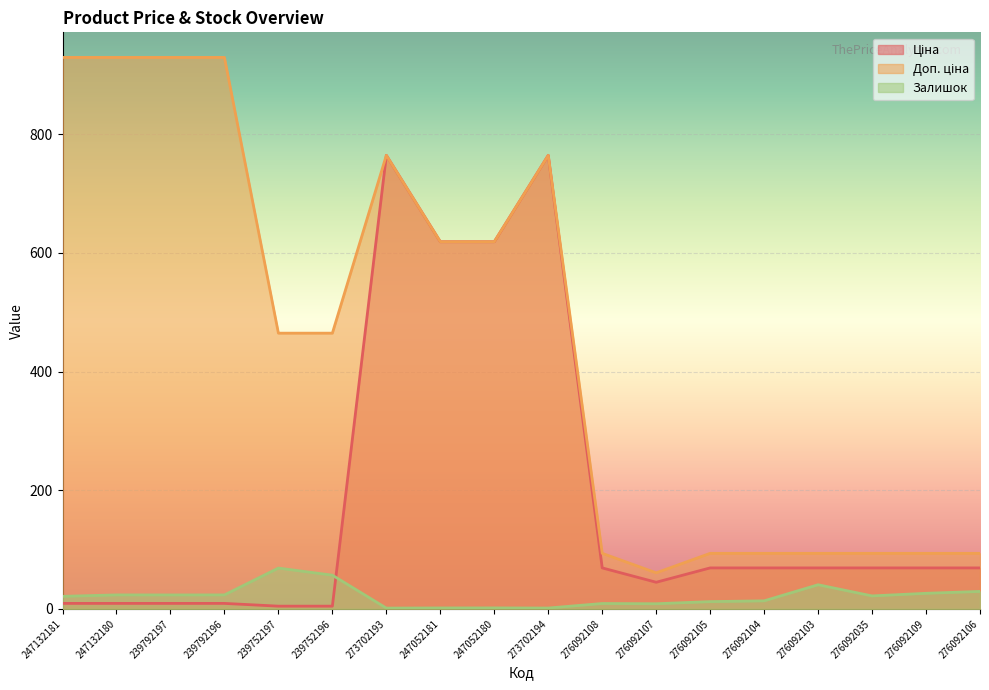

True or false: Доп. ціна and Ціна cross at least once.

False